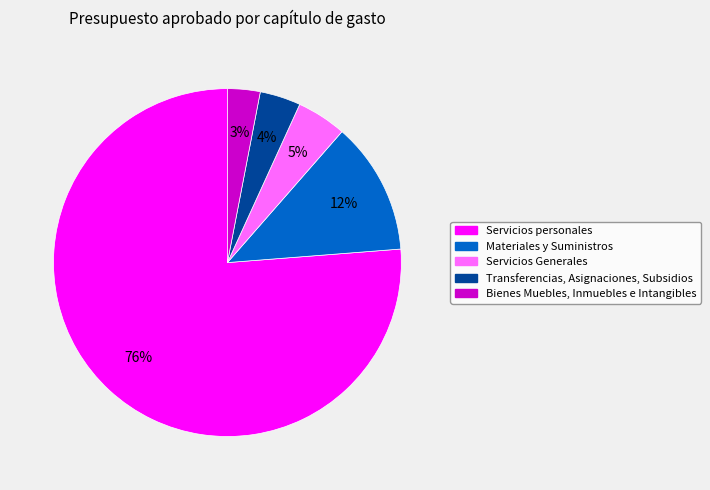

How many slices are in this pie chart?

5